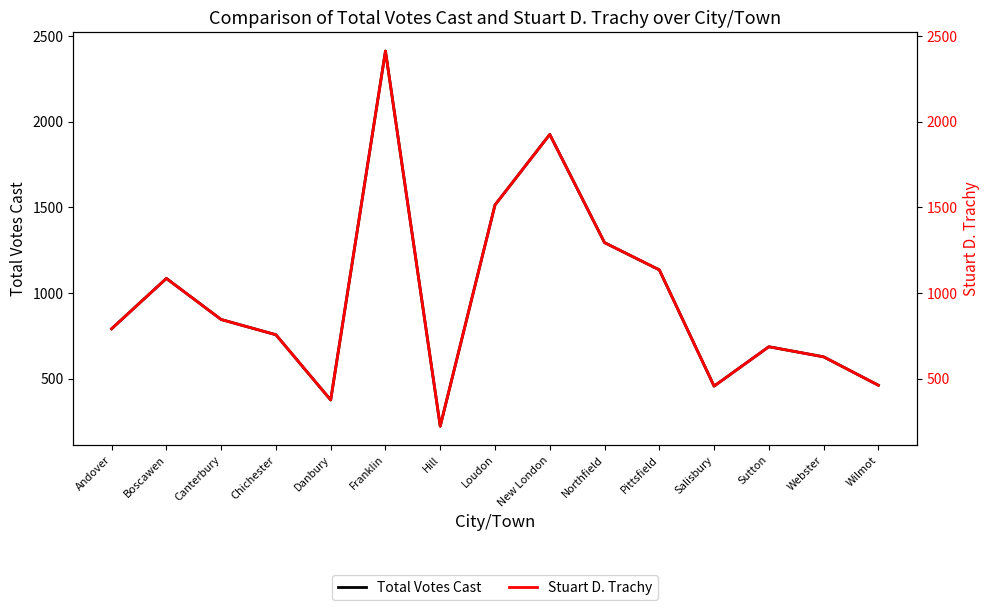

What is the lowest value of the Stuart D. Trachy series?

222